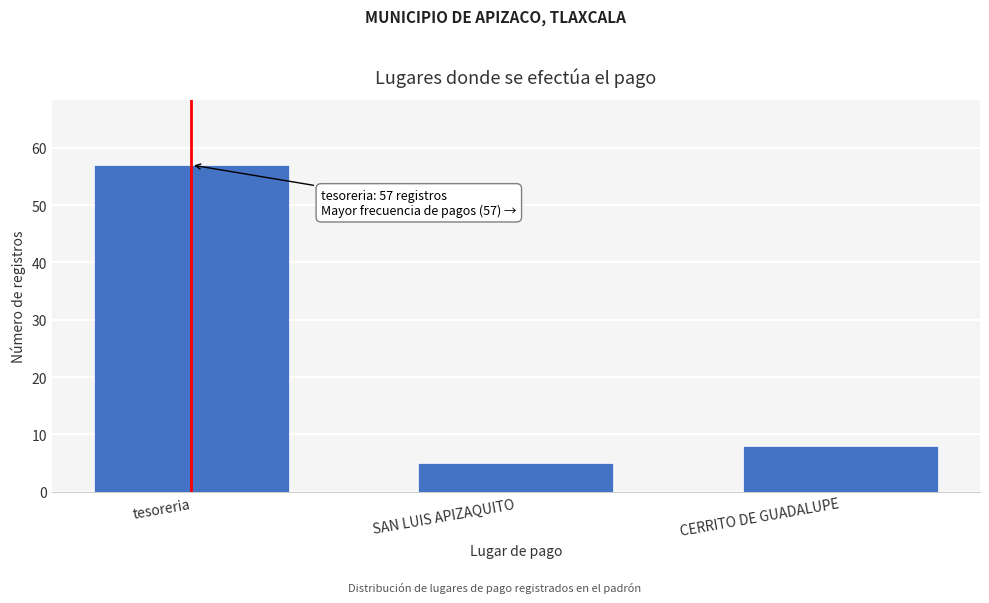

Reading left to right, extract all data points from this chart.

tesoreria=57	SAN LUIS APIZAQUITO=5	CERRITO DE GUADALUPE=8